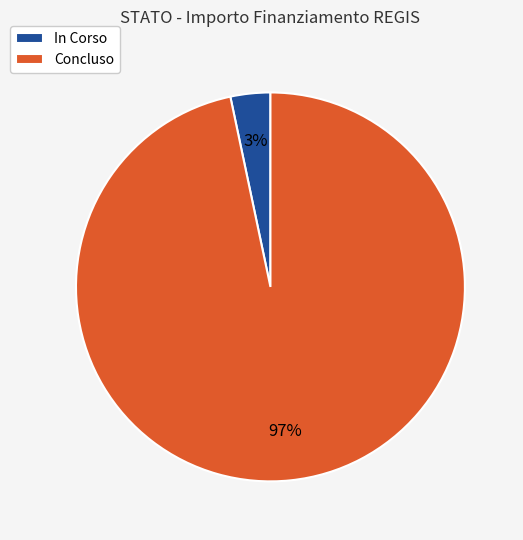

Between In Corso and Concluso, which is larger?

Concluso